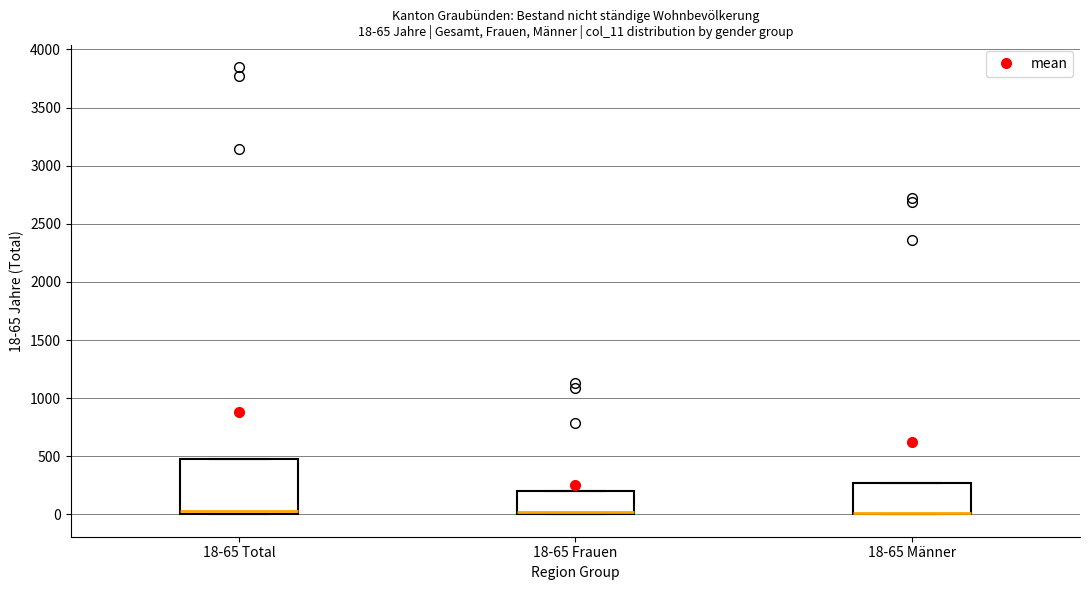

Comparing the boxes themselves (not the whiskers), which one is the tallest?

18-65 Total